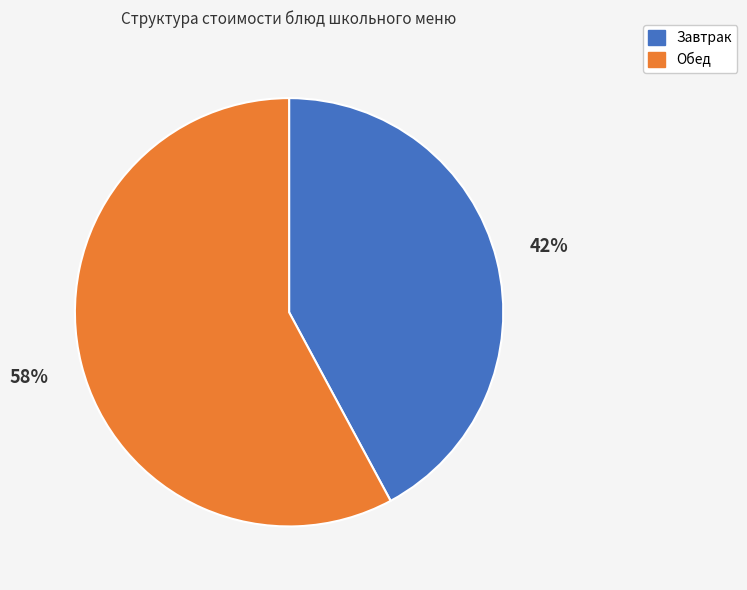

To the nearest percent, what is the difference between the largest and smallest slice percentages?

16%